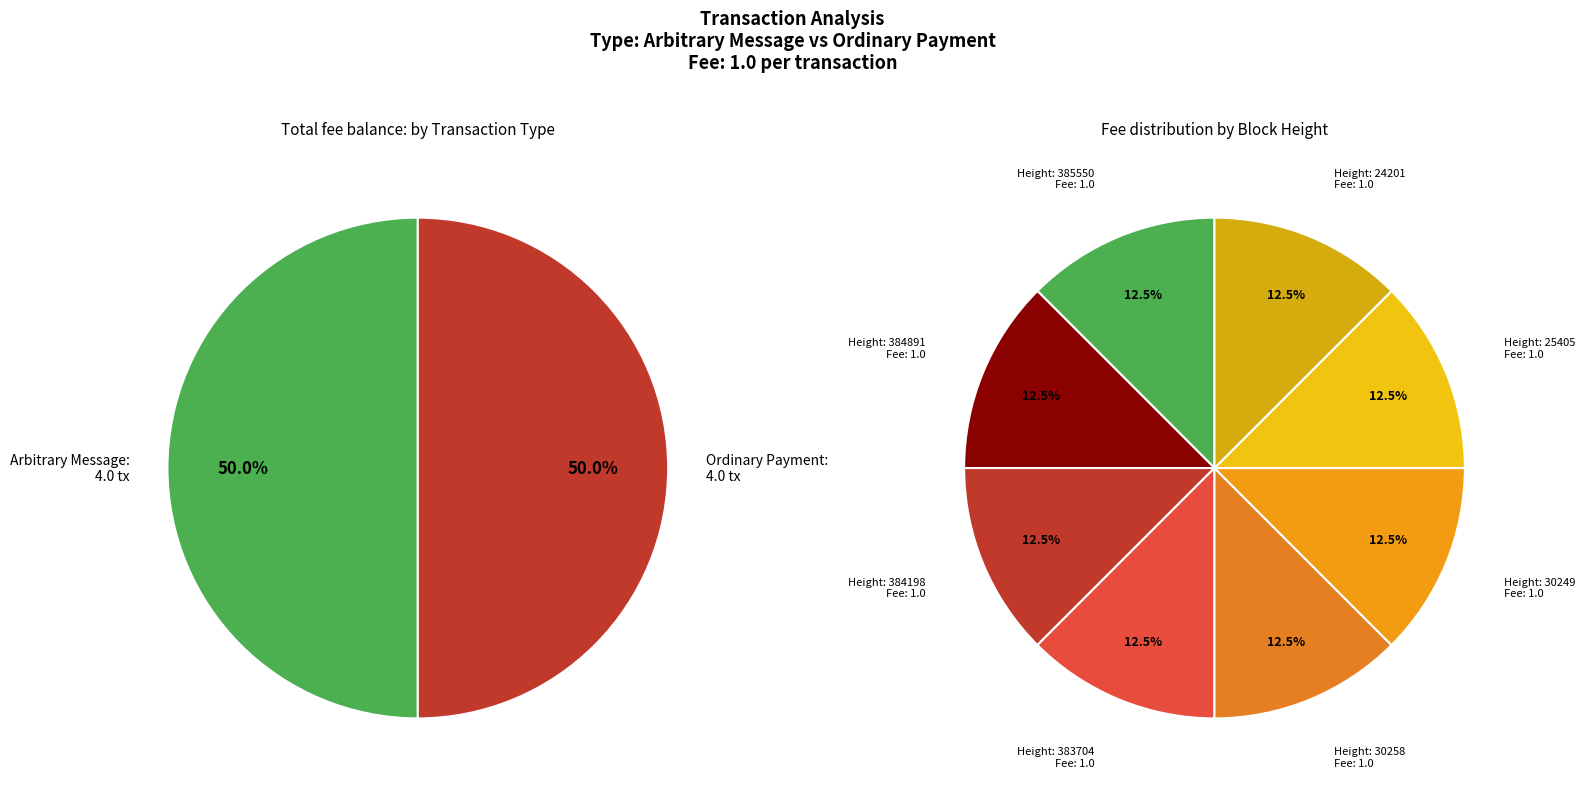

How many segments does this pie chart have?

8